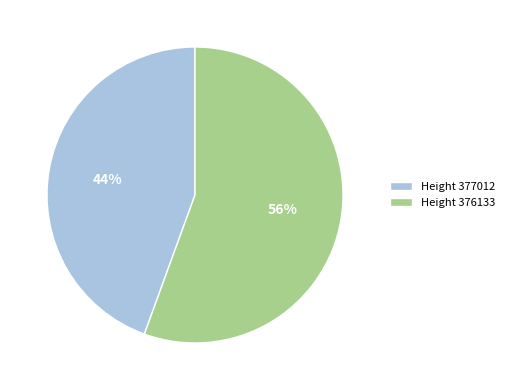

To the nearest percent, what is the combined percentage of Height 377012 and Height 376133?

100%